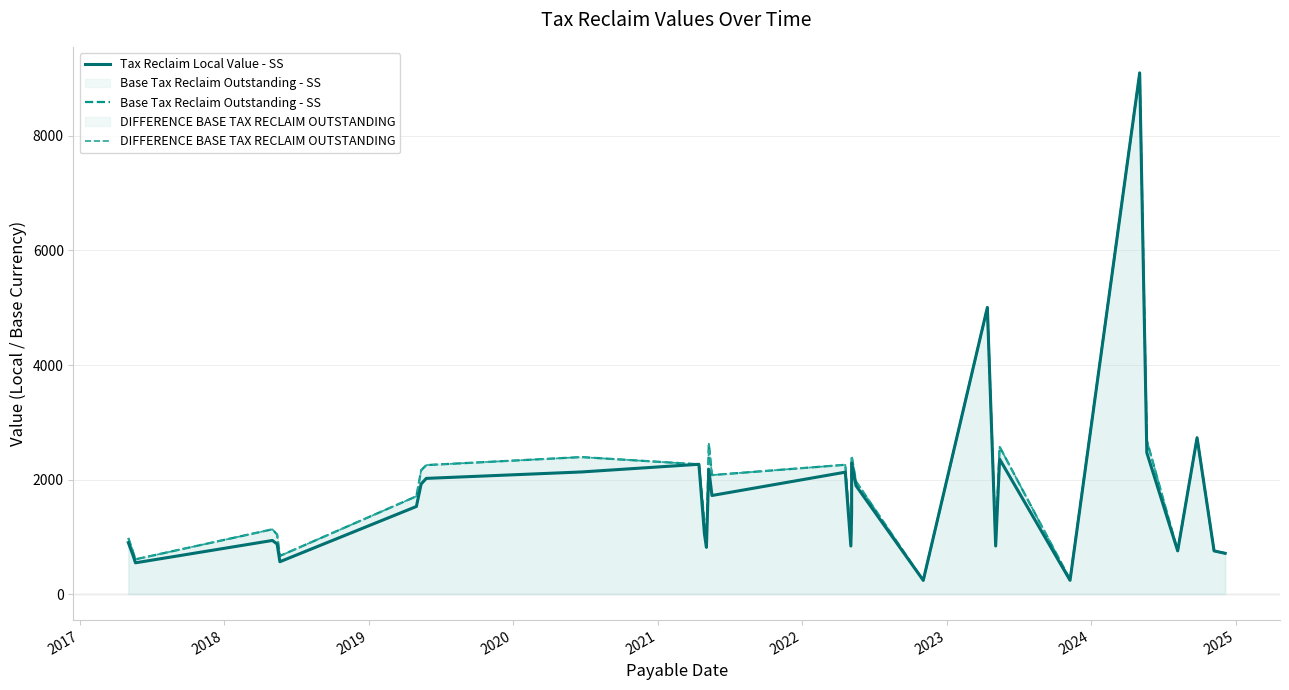

Does the chart display data point markers on the line(s)?

No